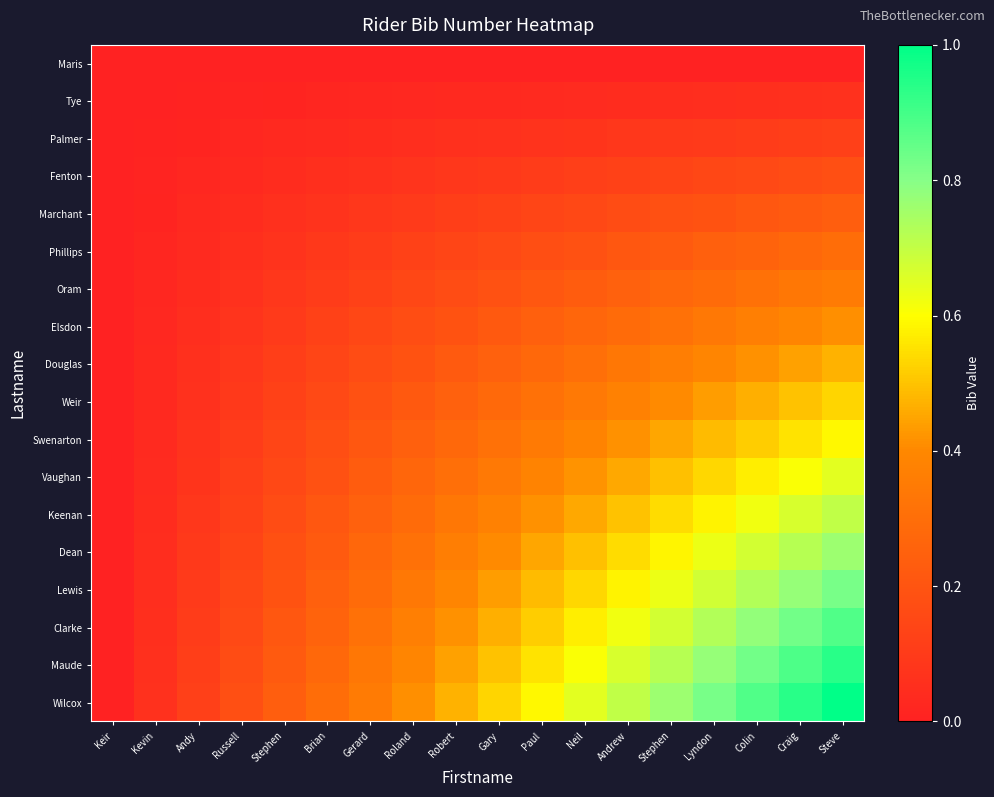

How many data points does each series have?

18